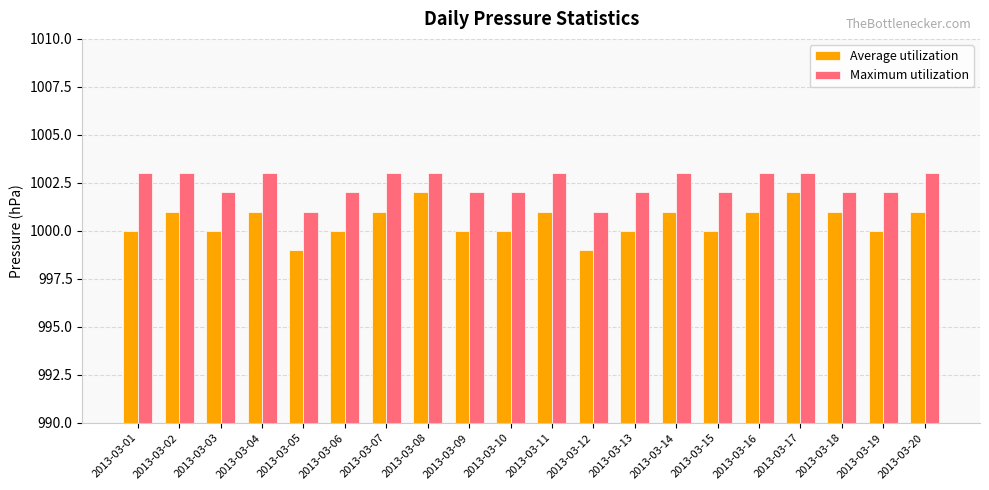

How many bars are there in each group?

2